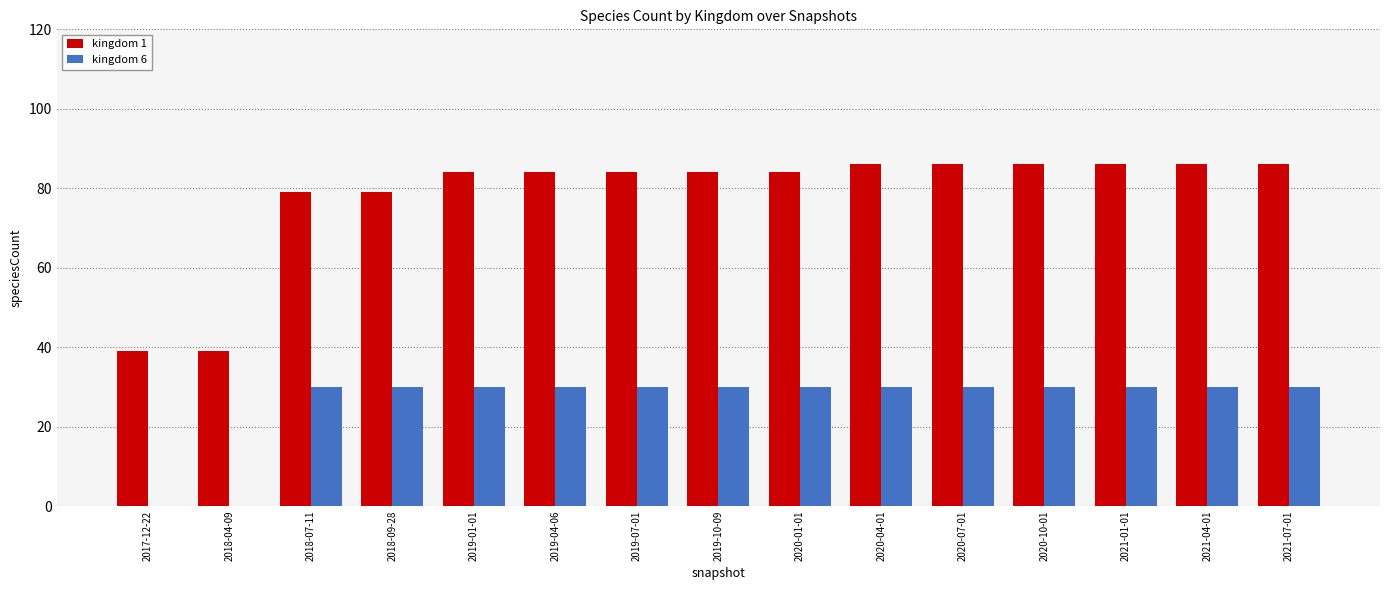

How many groups of bars are there?

15